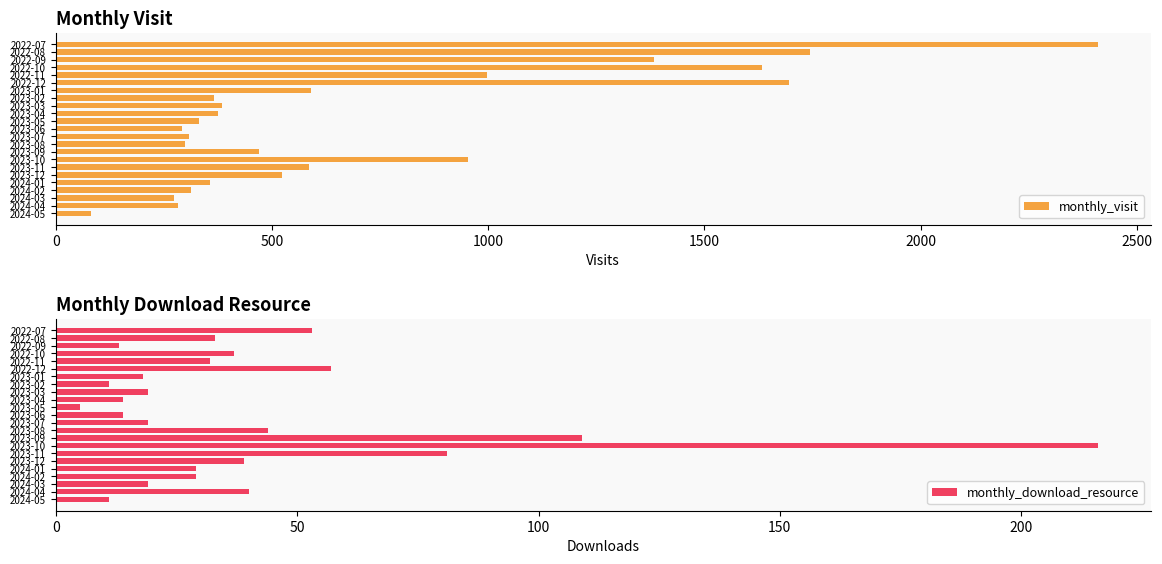

At which label is monthly_visit closest to 1246?

2022-09